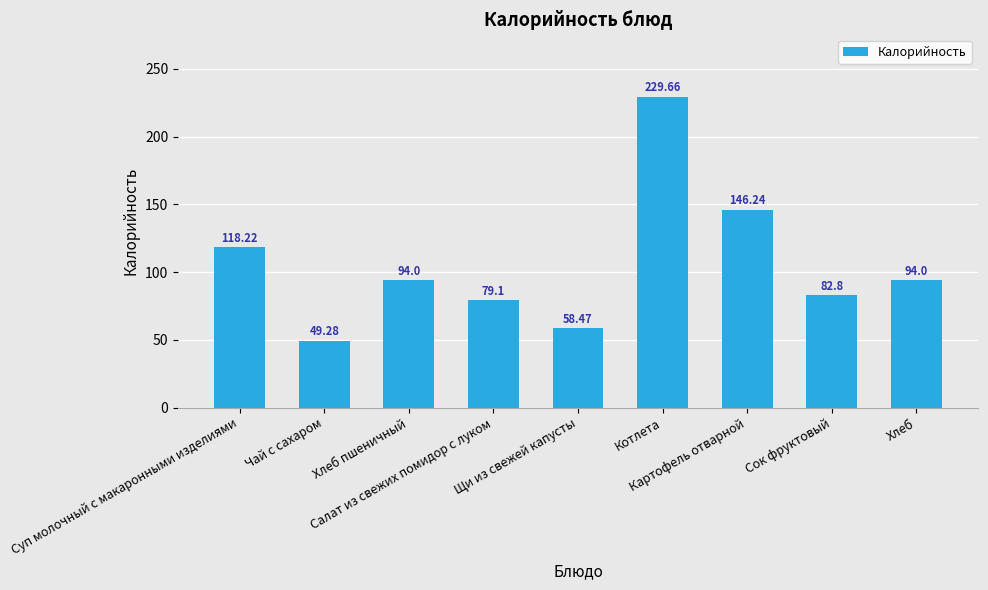

What is the minimum value shown in the chart?

49.3